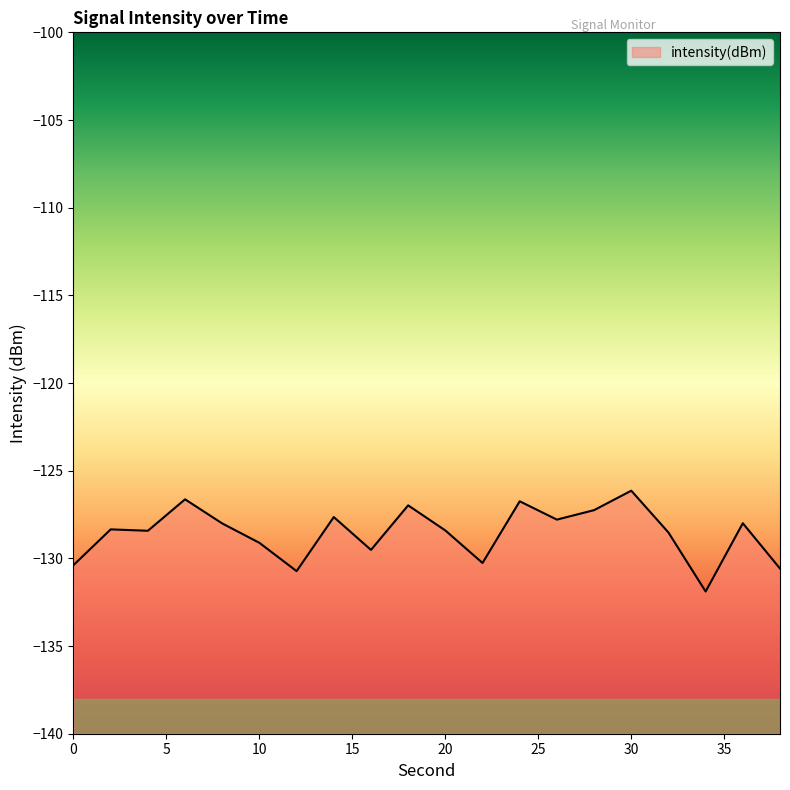

Is it true that the value at 38 is -130.6?

True